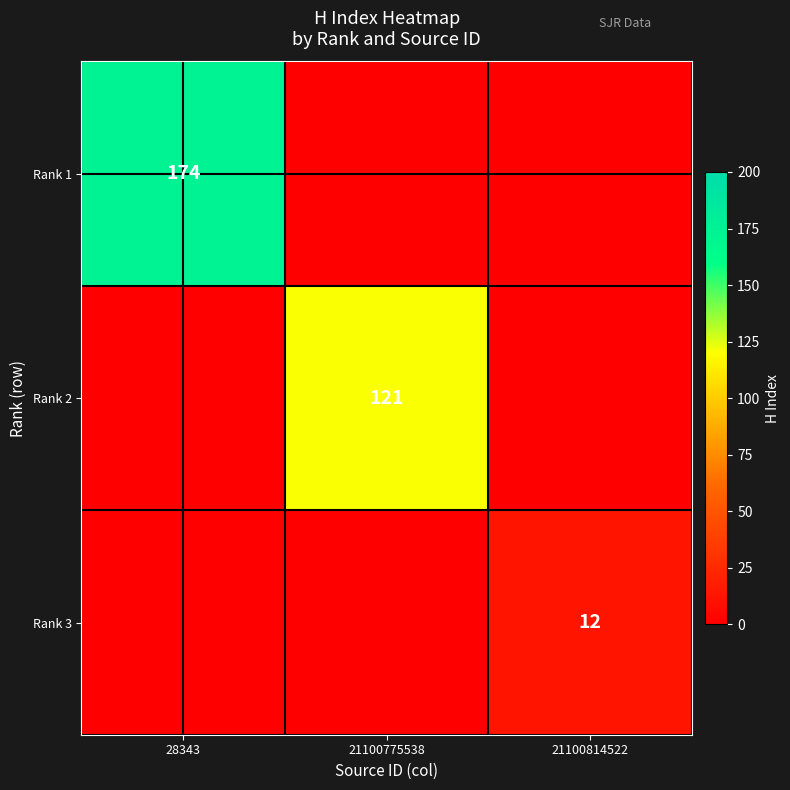

Is the value of Rank 2 at 21100775538 greater than the value of Rank 1 at 28343?

No